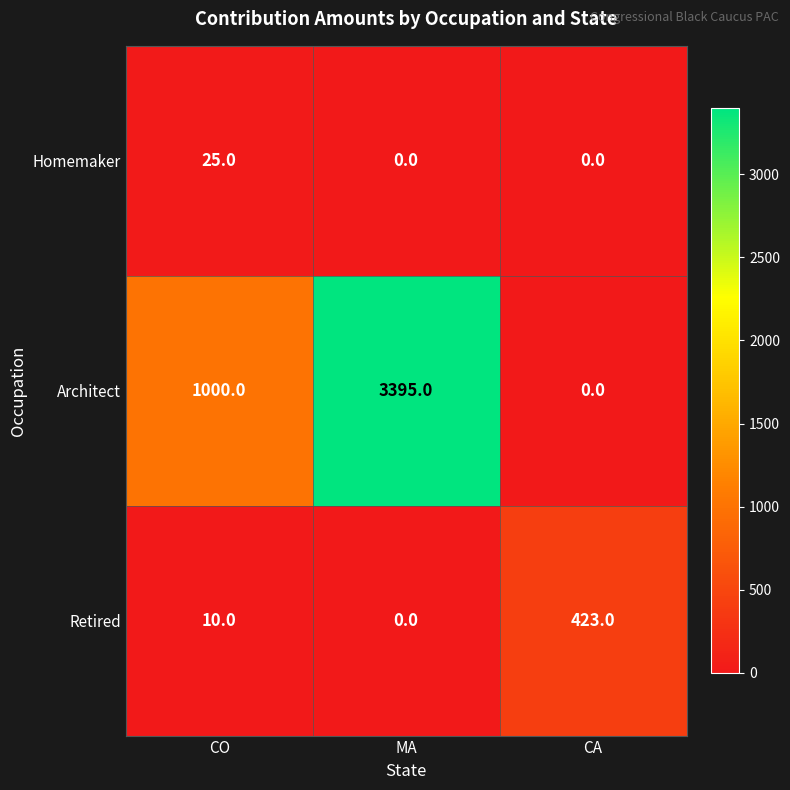

Which series has the widest spread of values?

Architect